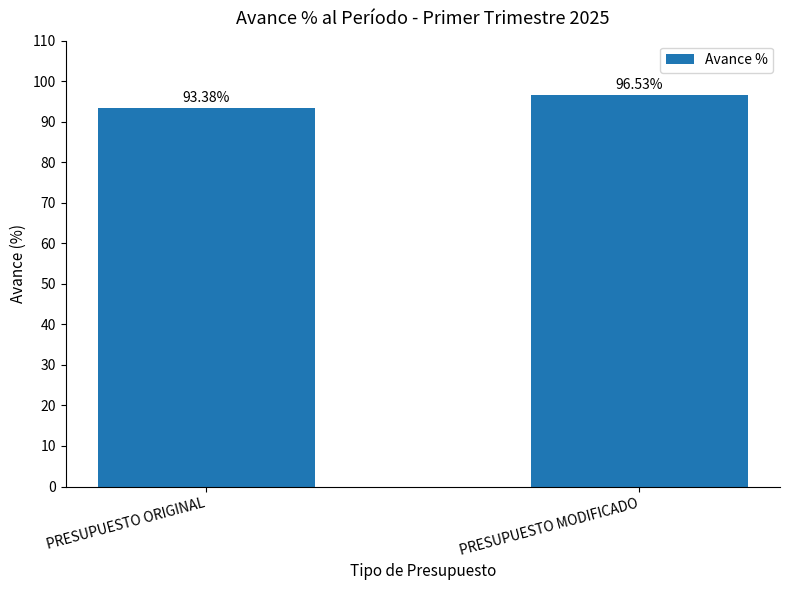

Reading right to left, what are all the values shown in this chart?

PRESUPUESTO MODIFICADO=96.5	PRESUPUESTO ORIGINAL=93.4